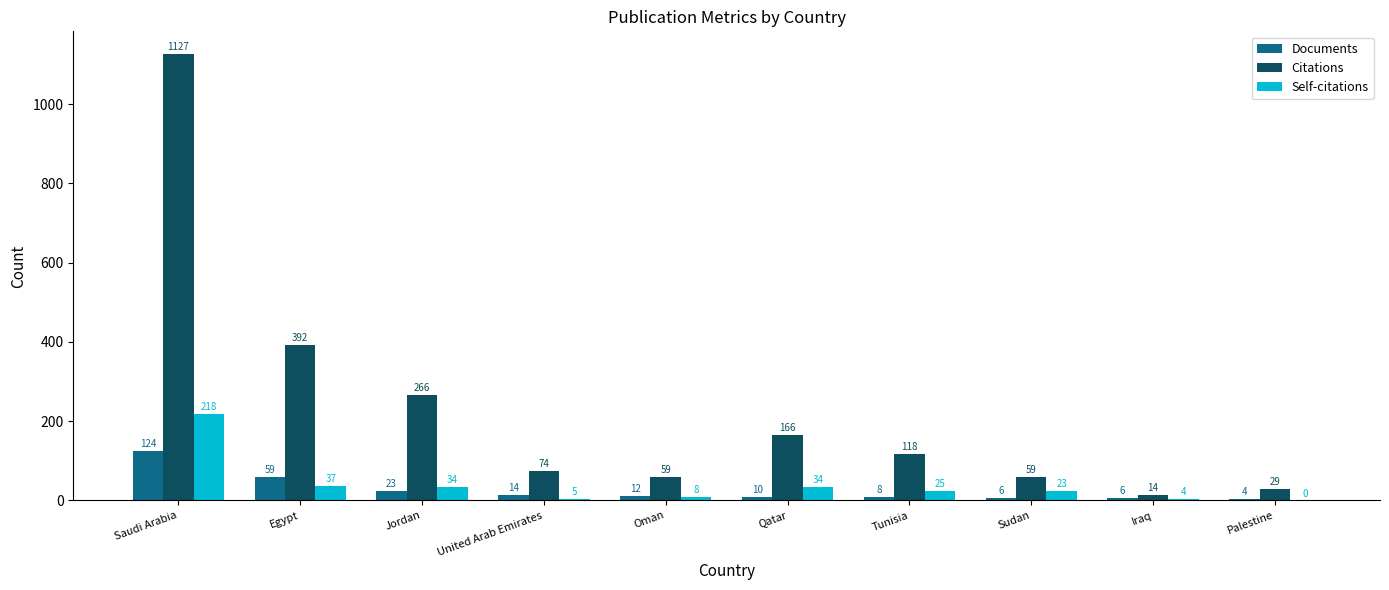

Reading left to right, list all the values displayed in this chart.

Documents: Saudi Arabia=124	Egypt=59	Jordan=23	United Arab Emirates=14	Oman=12	Qatar=10	Tunisia=8	Sudan=6	Iraq=6	Palestine=4
Citations: Saudi Arabia=1127	Egypt=392	Jordan=266	United Arab Emirates=74	Oman=59	Qatar=166	Tunisia=118	Sudan=59	Iraq=14	Palestine=29
Self-citations: Saudi Arabia=218	Egypt=37	Jordan=34	United Arab Emirates=5	Oman=8	Qatar=34	Tunisia=25	Sudan=23	Iraq=4	Palestine=0